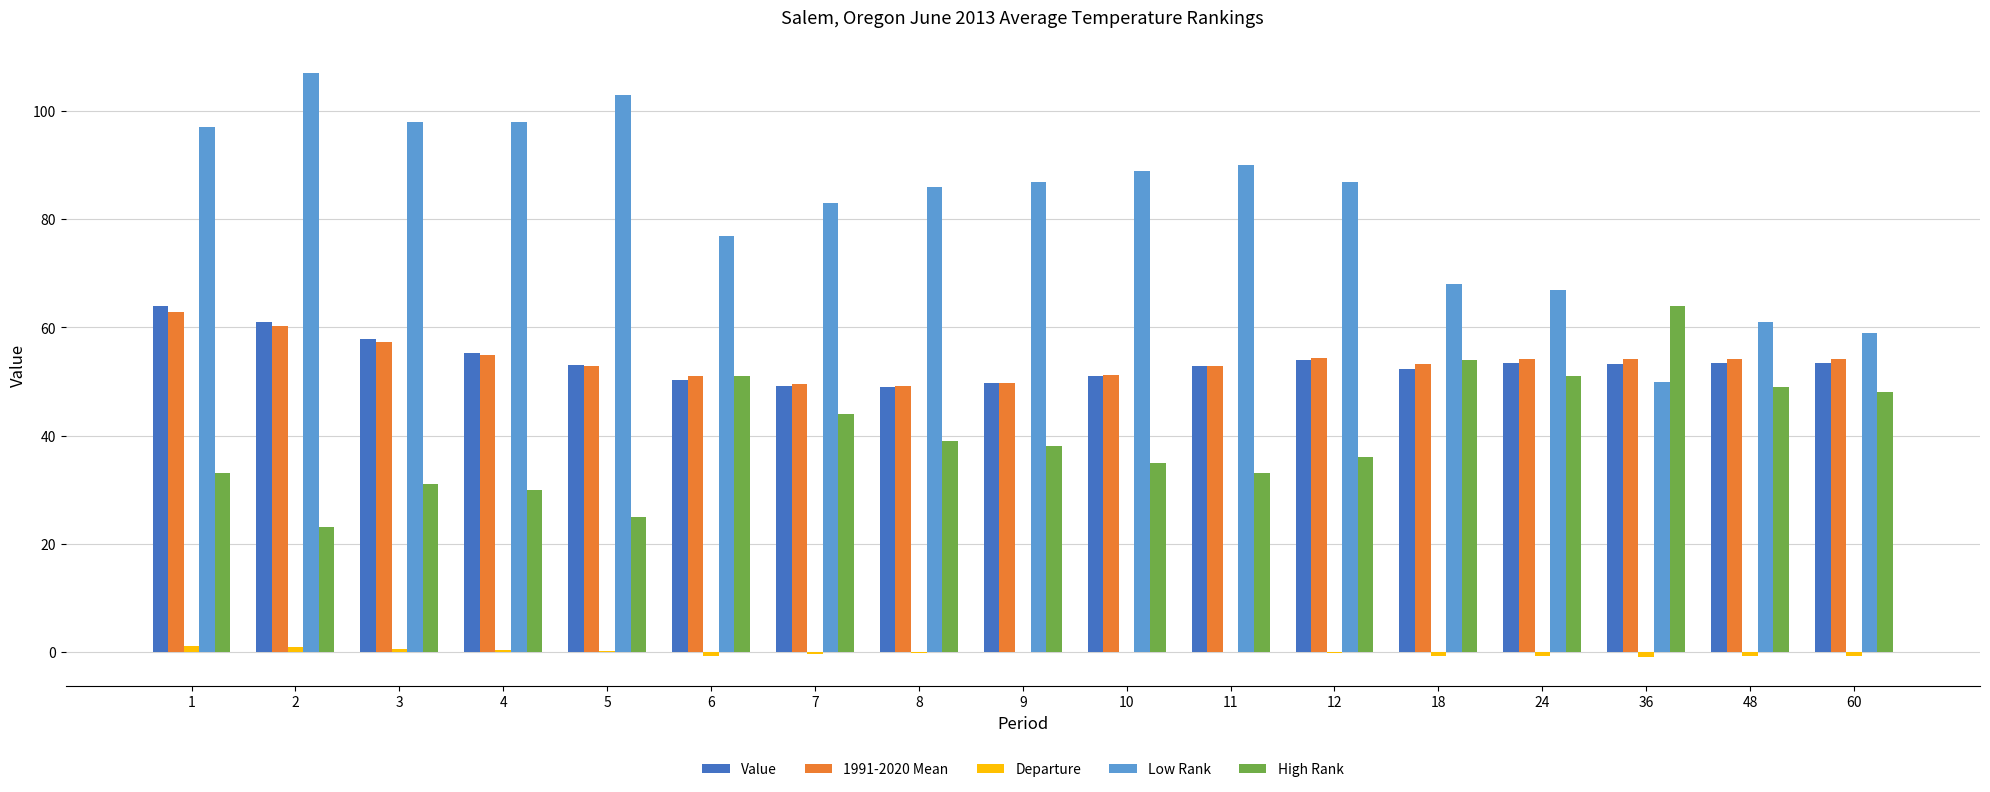

Are the bars horizontal?

No